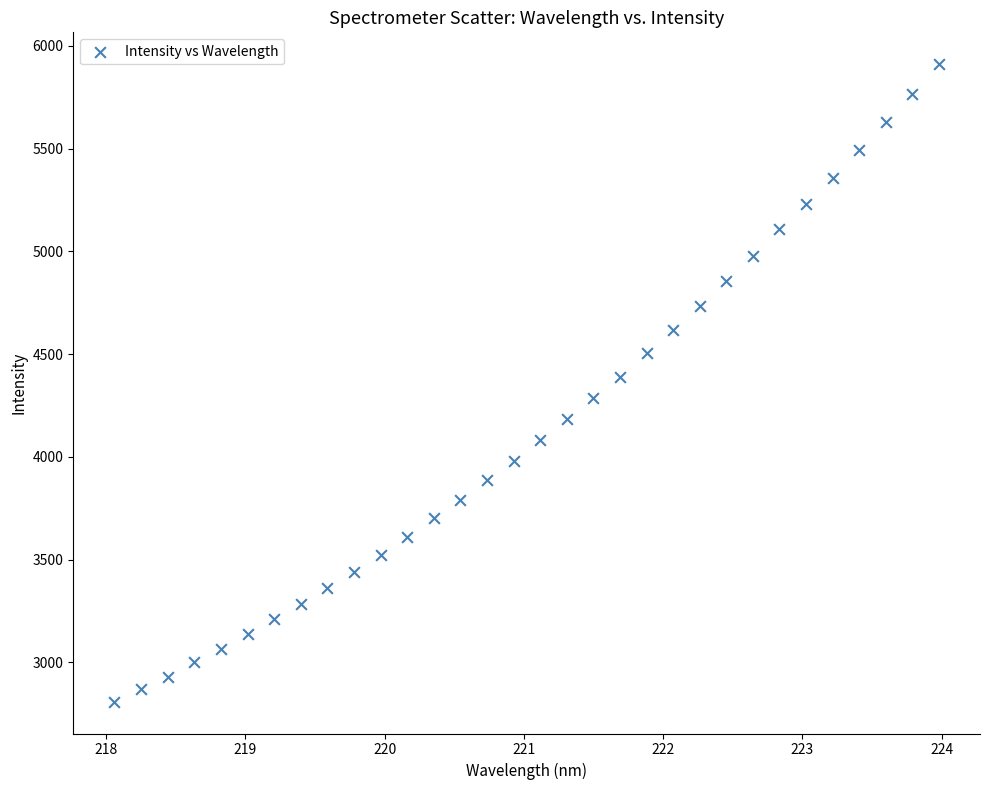

What is the range of X values (max minus min)?

5.9